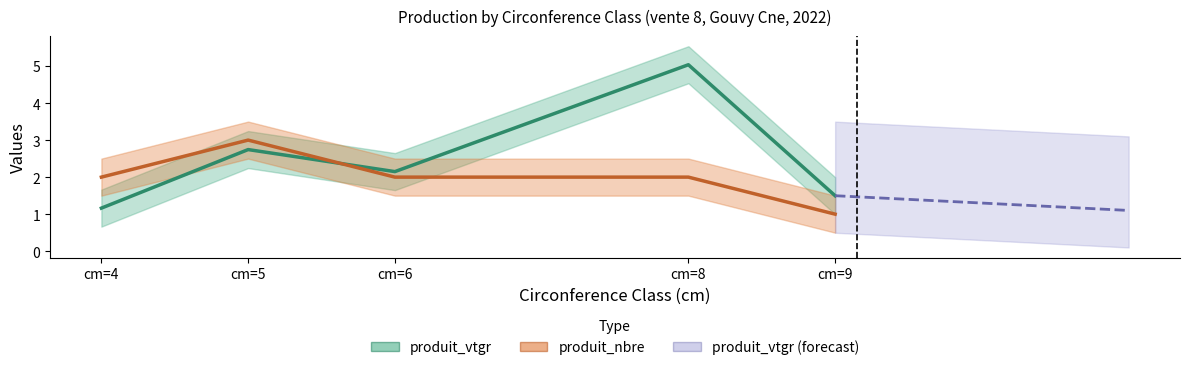

Is it true that produit_vtgr equals 1.9 at cm=4?

False